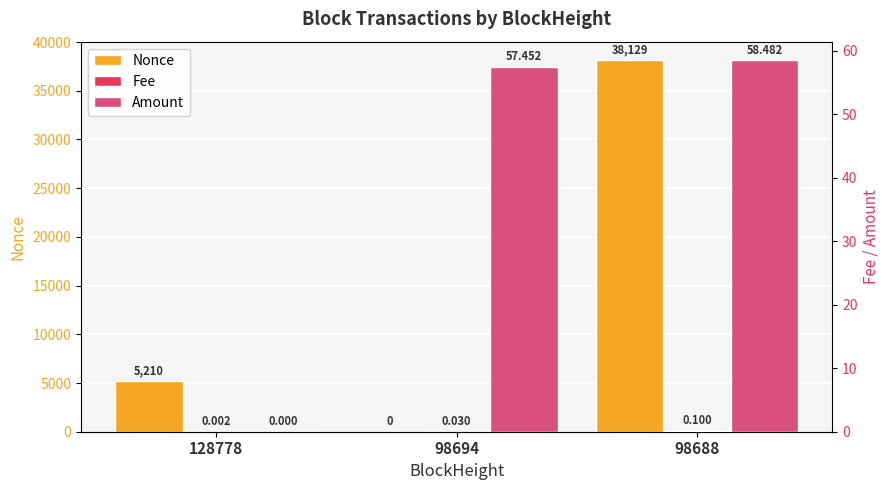

Reading right to left, list all the values displayed in this chart.

Nonce: 98688=38129.0	98694=0.0	128778=5210.0
Fee: 98688=0.1	98694=0.0	128778=0.0
Amount: 98688=58.5	98694=57.5	128778=0.0